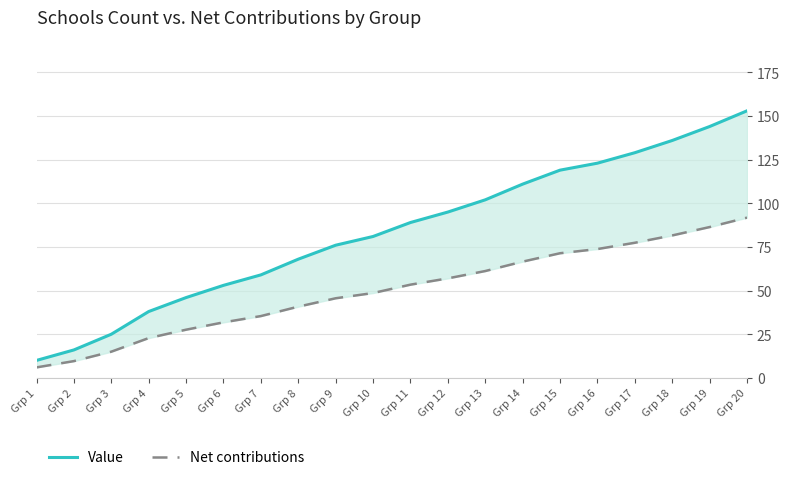

True or false: Net contributions has a value of 23.5 at Grp 18.

False